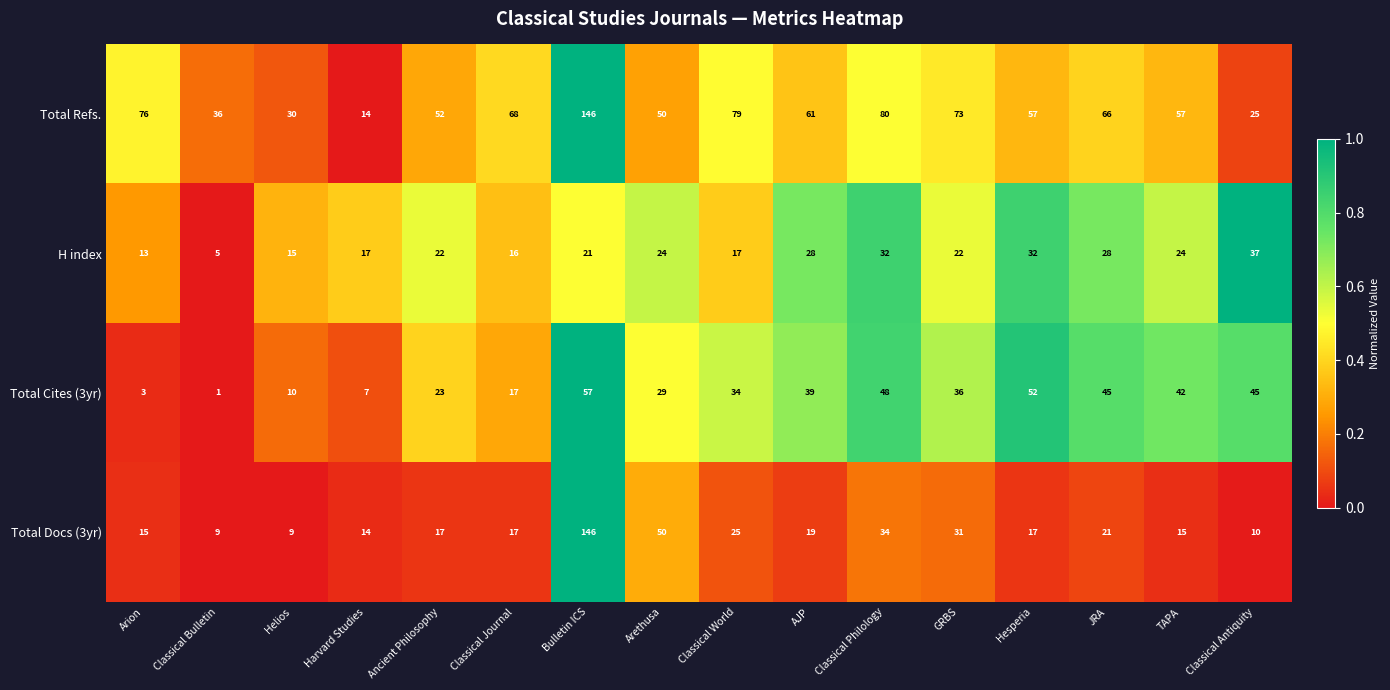

Is it true that Total Cites (3yr) equals 10 at Classical Journal?

False